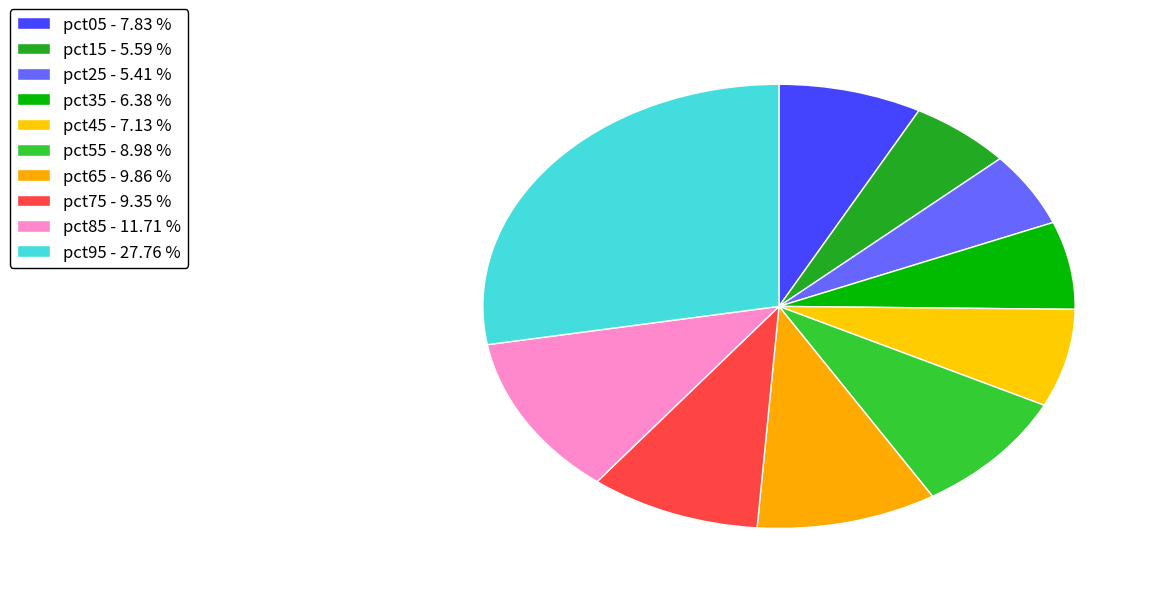

Rank the categories by value from lowest to highest.

pct25, pct15, pct35, pct45, pct05, pct55, pct75, pct65, pct85, pct95